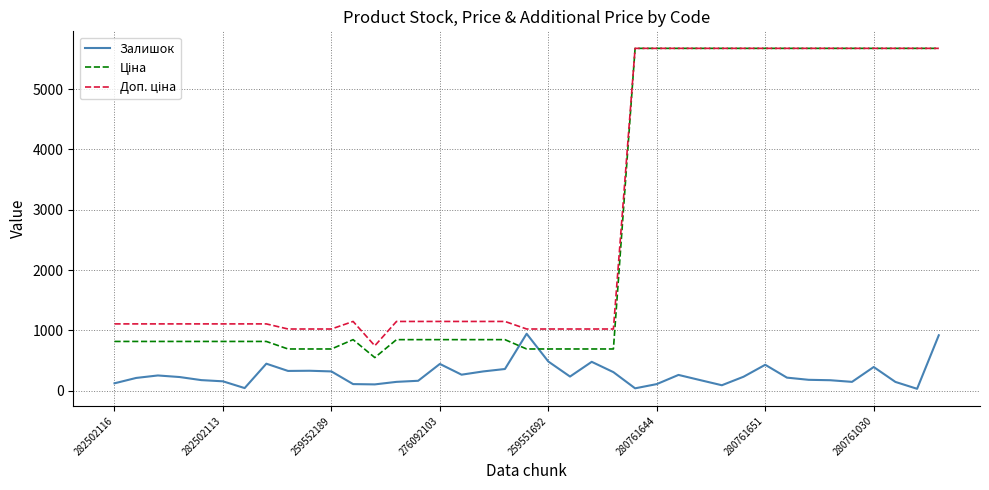

What is the highest value of the Залишок series?

946.0